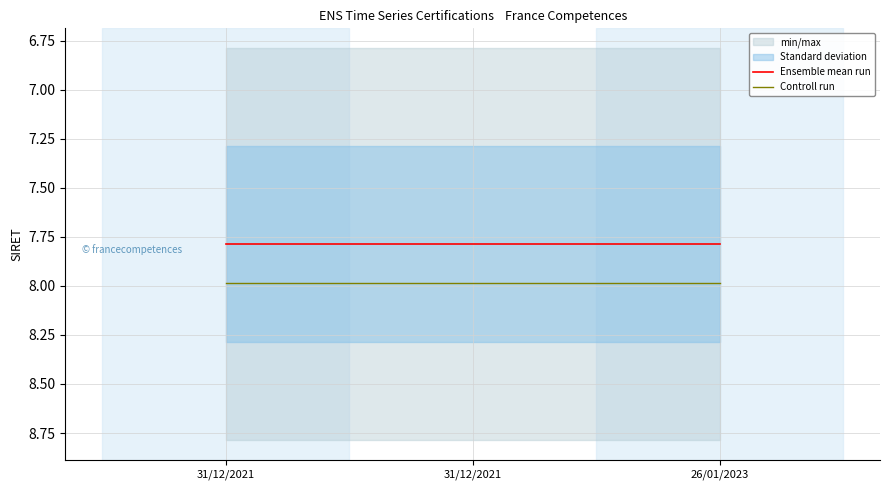

What is the sum of all Ensemble mean run values?

23.4